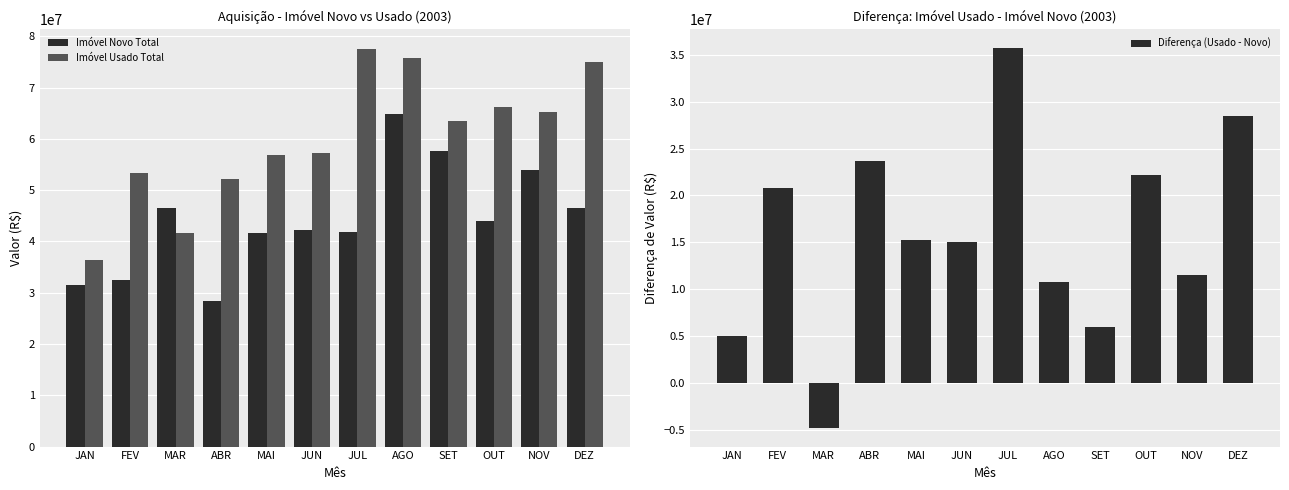

What position from the right is ABR?

9